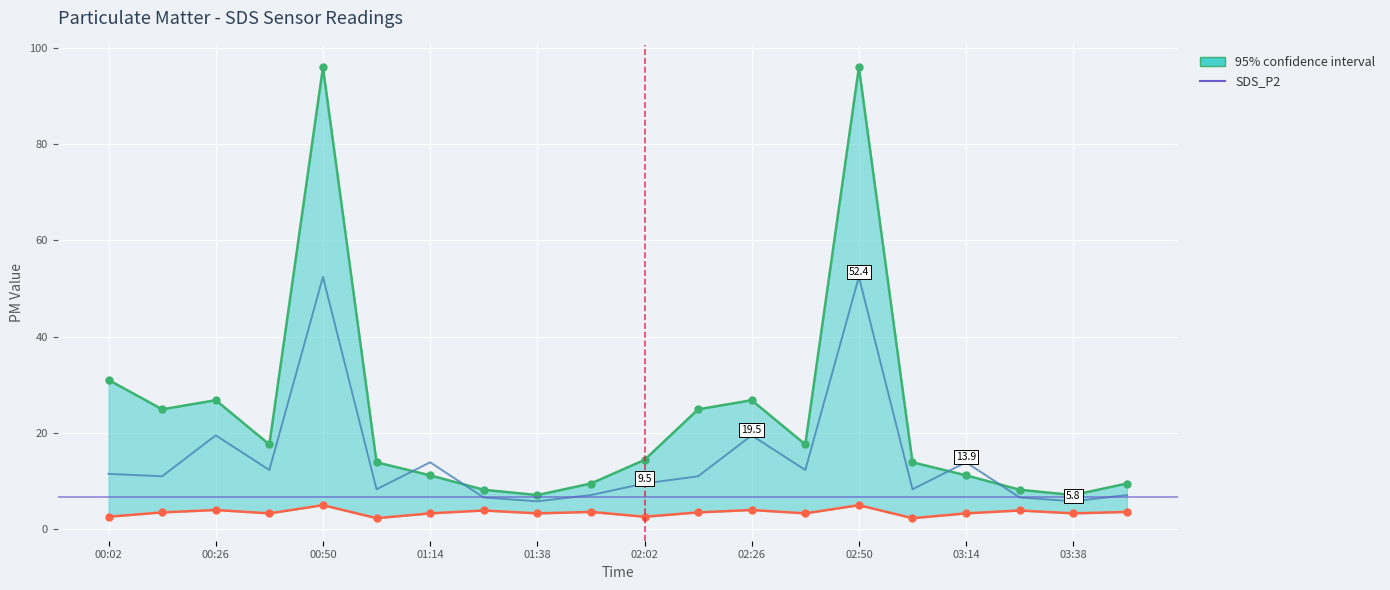

Rank the categories by upper value from lowest to highest.

01:38, 03:38, 01:26, 03:26, 01:50, 03:50, 01:14, 03:14, 01:02, 03:02, 02:02, 00:38, 02:38, 00:14, 02:14, 00:26, 02:26, 00:02, 00:50, 02:50